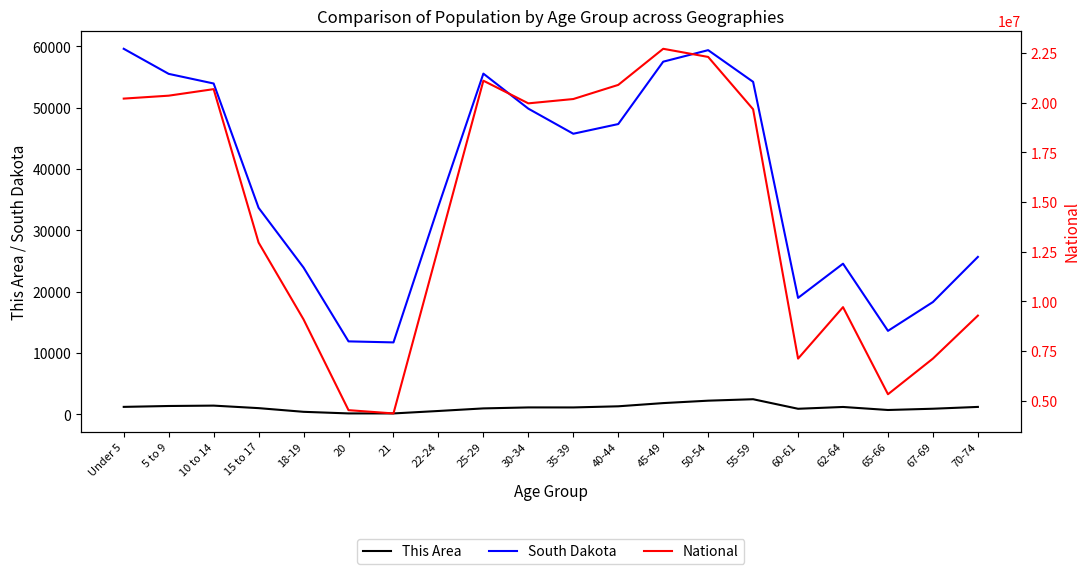

True or false: South Dakota and National intersect in this chart.

False